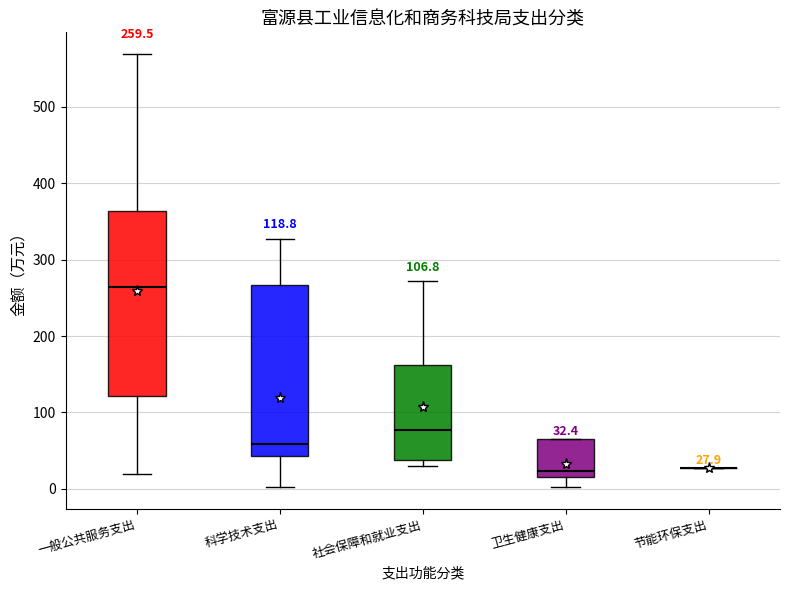

Comparing the boxes themselves (not the whiskers), which one is the tallest?

一般公共服务支出